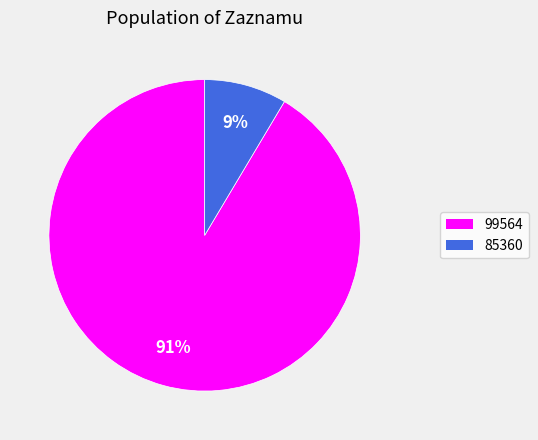

Is it true that 99564 is 85% of the pie?

False